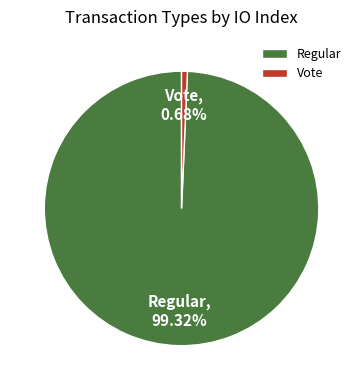

To the nearest percent, what portion does Vote represent?

1%